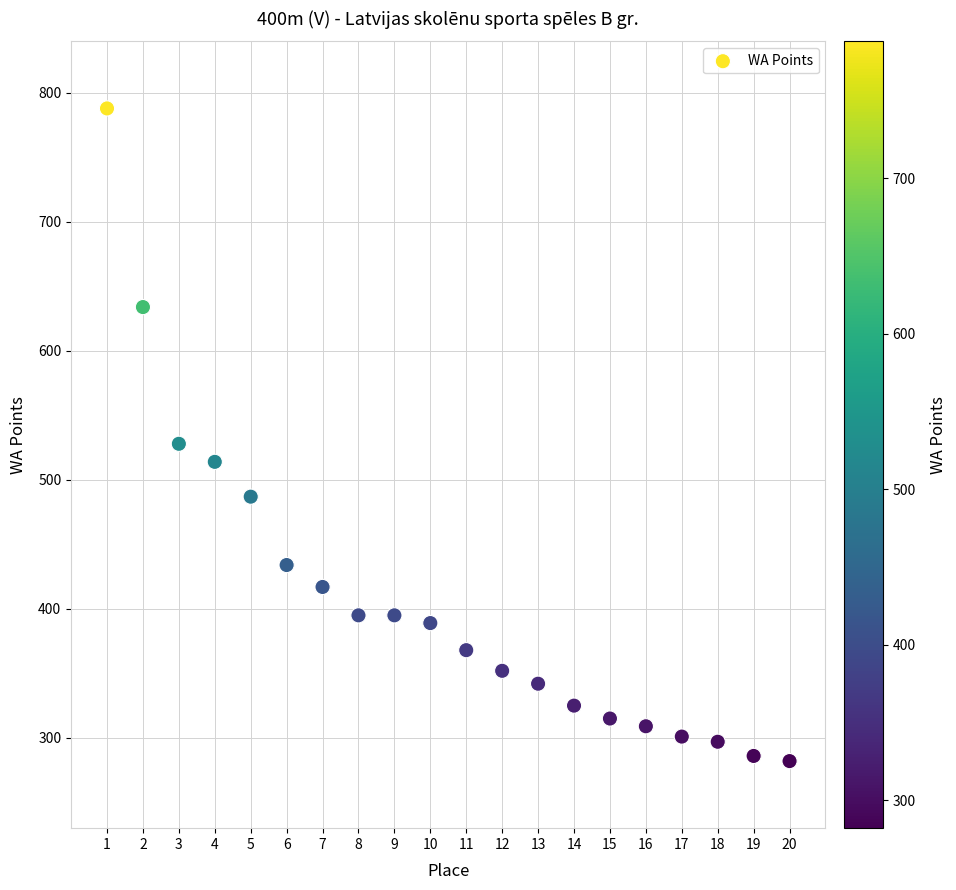

What Y value in the scatter plot is closest to 535?

528